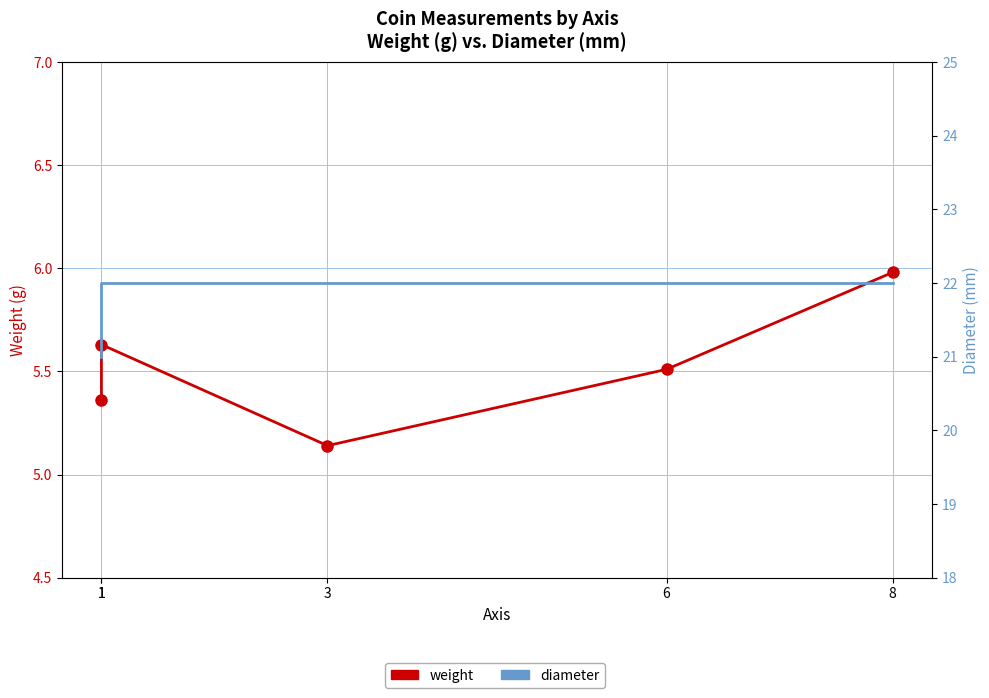

Rank the series by their average value, from highest to lowest.

diameter, weight